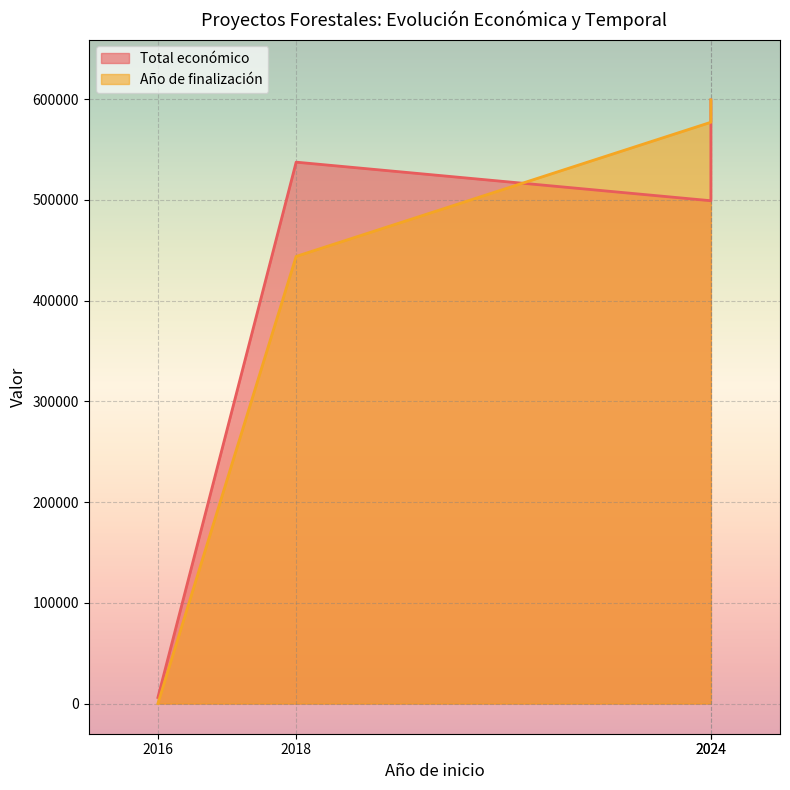

At which category does the chart reach its peak across all series?

2024